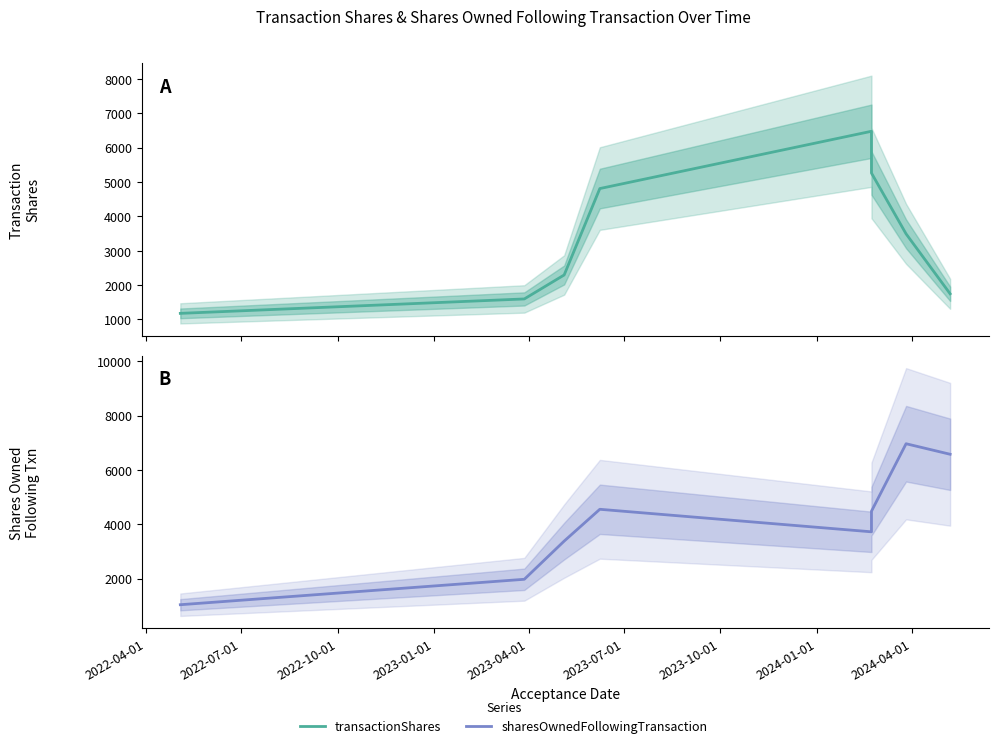

Between which two adjacent categories do sharesOwnedFollowingTransaction and transactionShares first intersect?

2022-04-01 and 2022-07-01